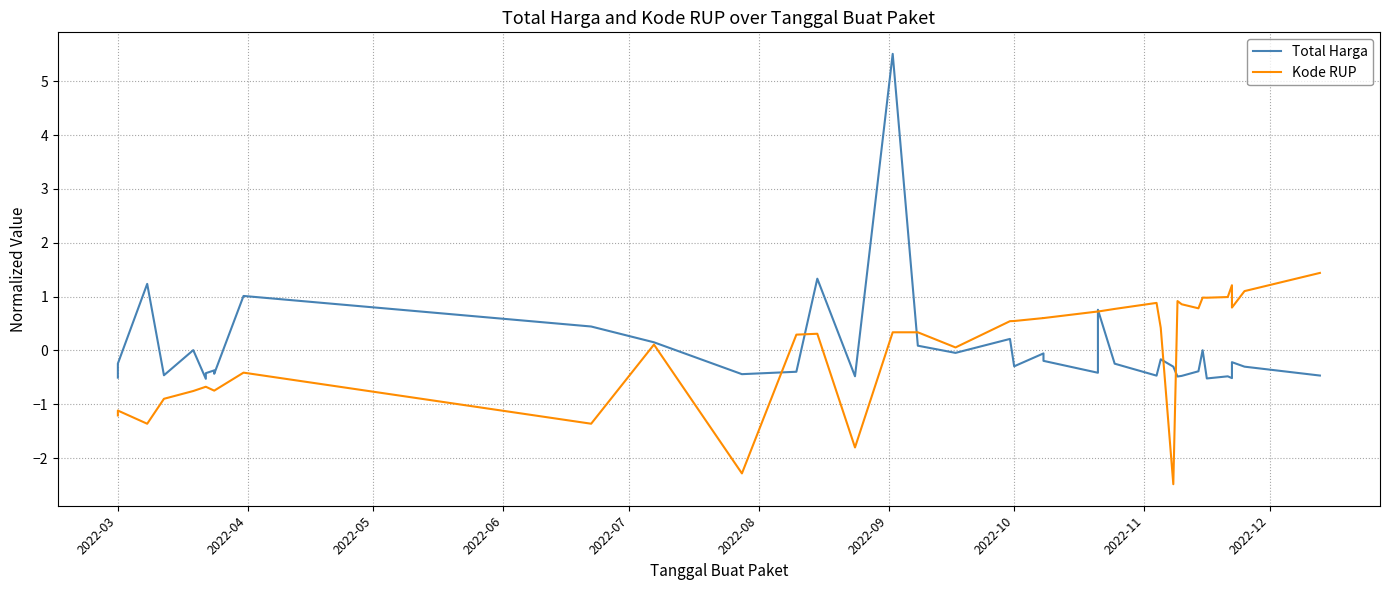

Which series ends up on top after the final intersection of Total Harga and Kode RUP?

Kode RUP